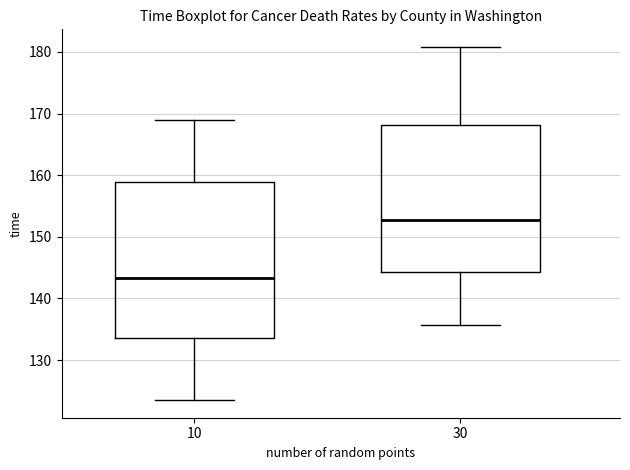

Which box has the lowest median line?

10